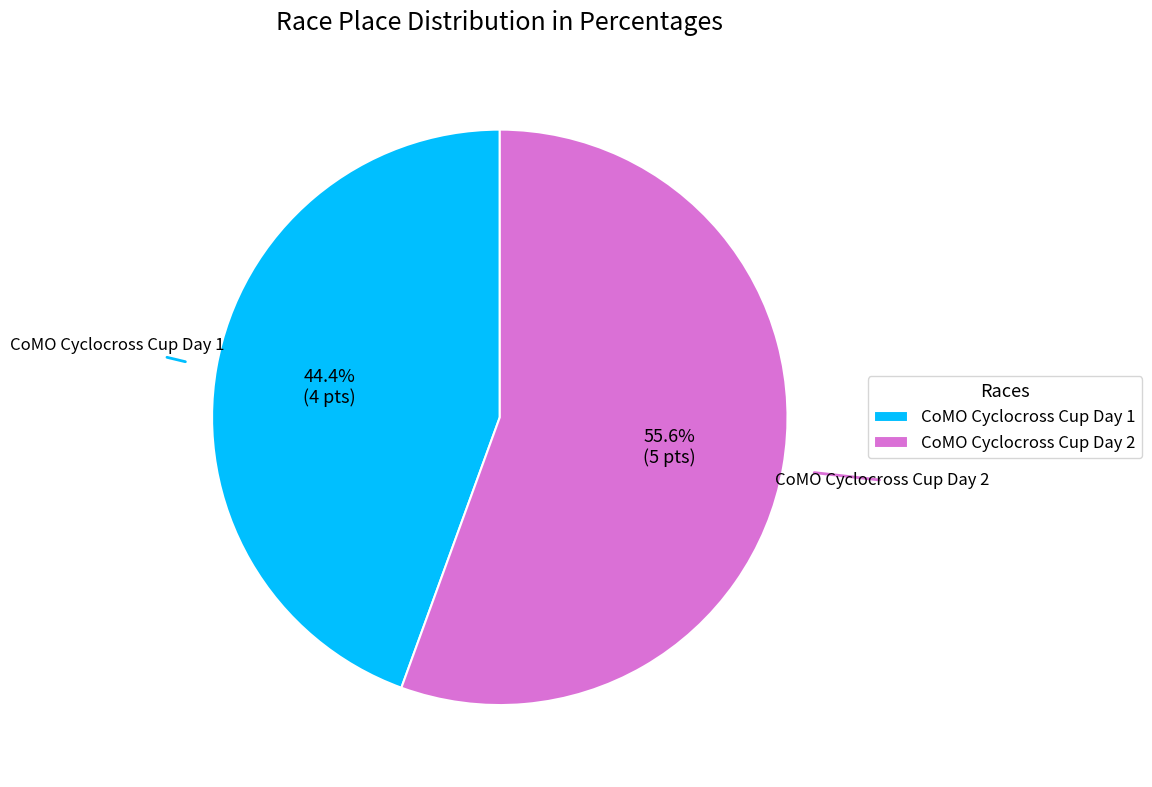

Count the number of slices in the pie.

2